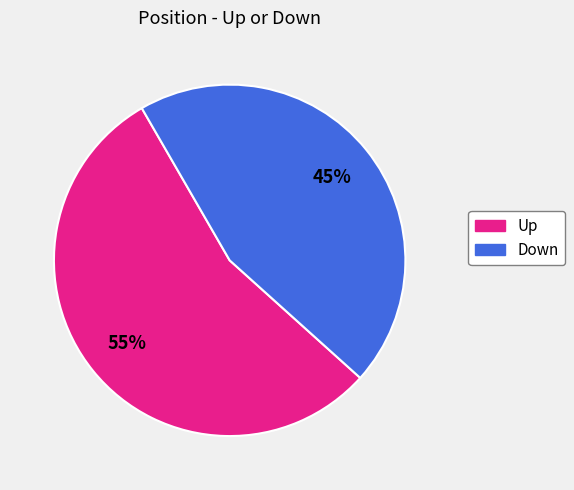

To the nearest percent, what is the average slice percentage?

50%